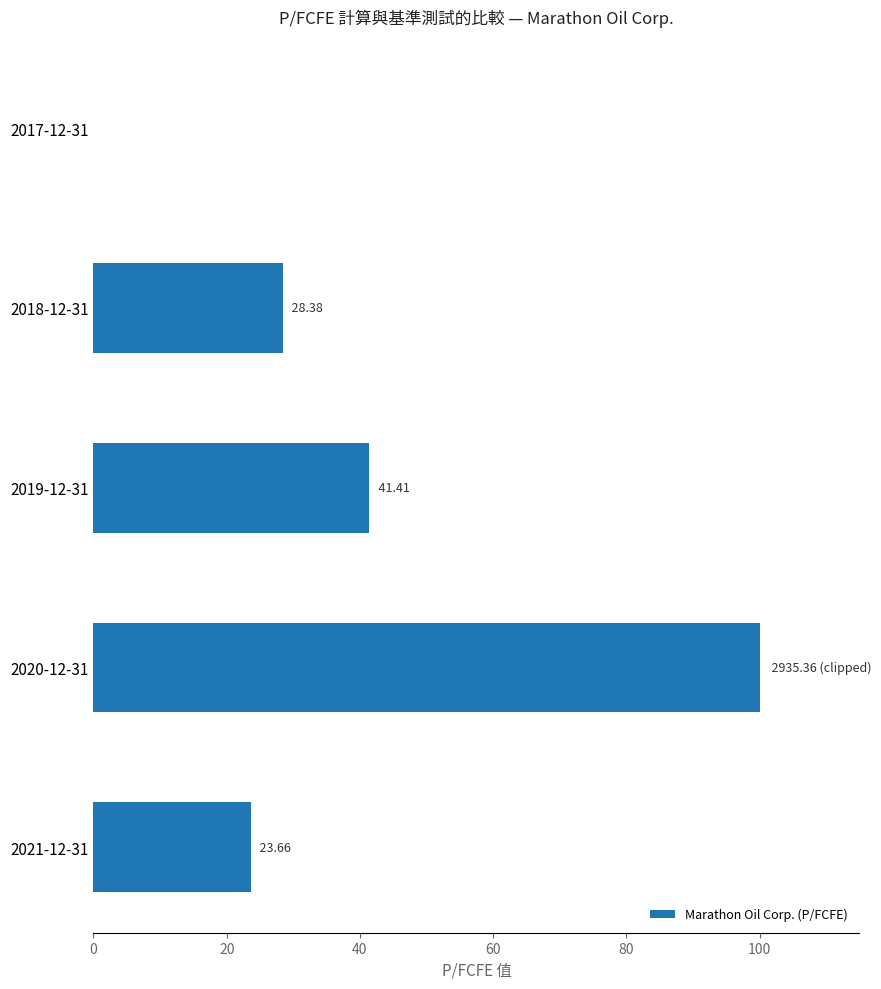

Are the bars horizontal?

Yes